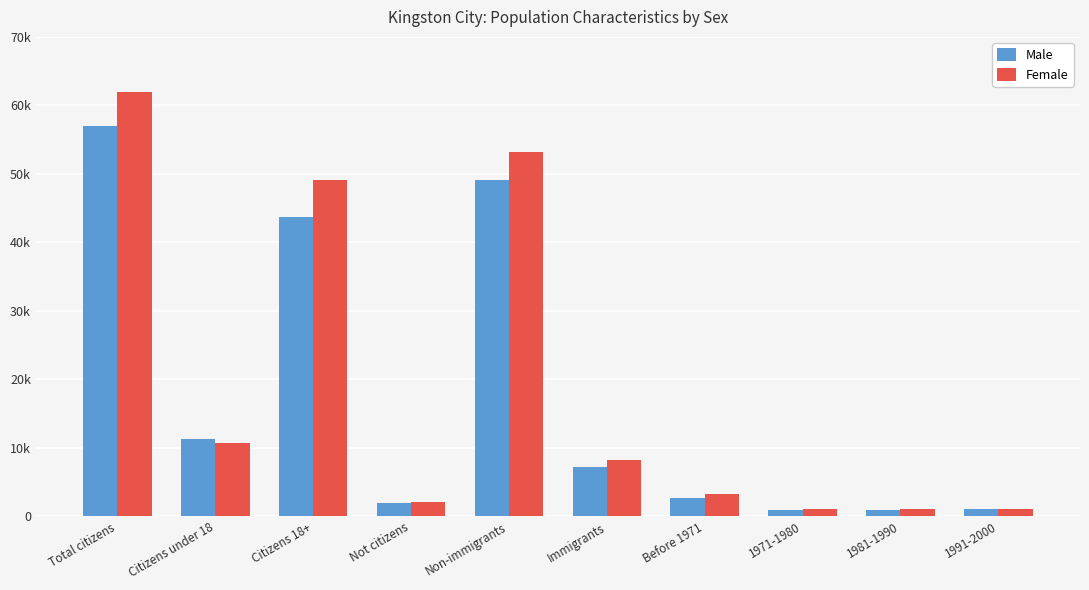

What is the greatest value displayed?

61920